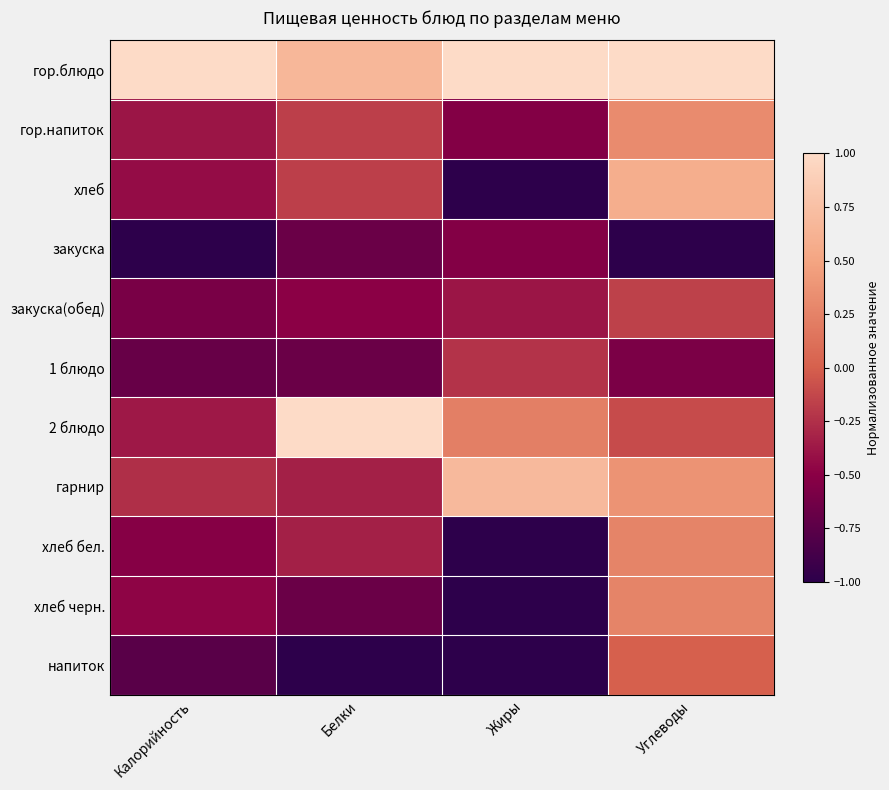

Reading left to right, what are all the values shown in this chart?

гор.блюдо: Калорийность=1.0	Белки=0.7	Жиры=1.0	Углеводы=1.0
гор.напиток: Калорийность=-0.4	Белки=-0.2	Жиры=-0.5	Углеводы=0.3
хлеб: Калорийность=-0.4	Белки=-0.2	Жиры=-1.0	Углеводы=0.6
закуска: Калорийность=-1.0	Белки=-0.7	Жиры=-0.5	Углеводы=-1.0
закуска(обед): Калорийность=-0.6	Белки=-0.5	Жиры=-0.4	Углеводы=-0.2
1 блюдо: Калорийность=-0.7	Белки=-0.7	Жиры=-0.2	Углеводы=-0.6
2 блюдо: Калорийность=-0.4	Белки=1.0	Жиры=0.2	Углеводы=-0.1
гарнир: Калорийность=-0.3	Белки=-0.3	Жиры=0.7	Углеводы=0.4
хлеб бел.: Калорийность=-0.5	Белки=-0.3	Жиры=-1.0	Углеводы=0.3
хлеб черн.: Калорийность=-0.5	Белки=-0.7	Жиры=-1.0	Углеводы=0.3
напиток: Калорийность=-0.8	Белки=-1.0	Жиры=-1.0	Углеводы=0.0